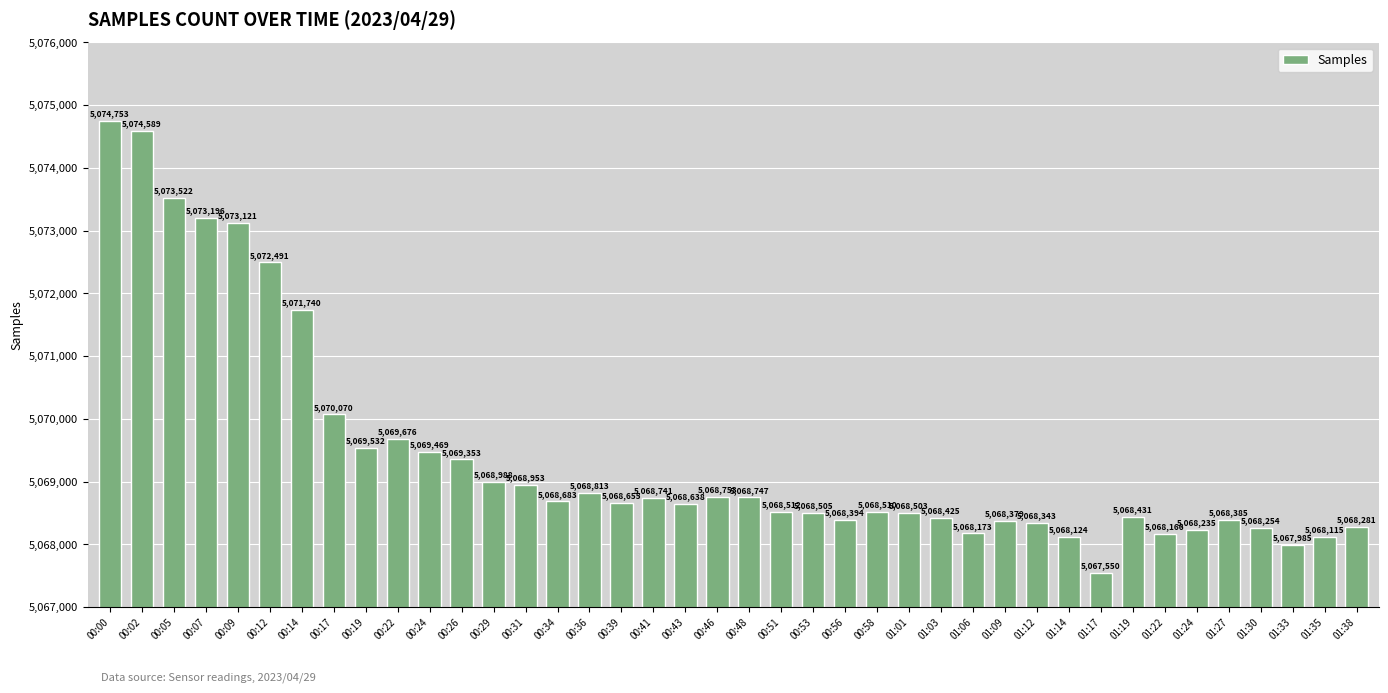

Does the chart contain stacked bars?

No